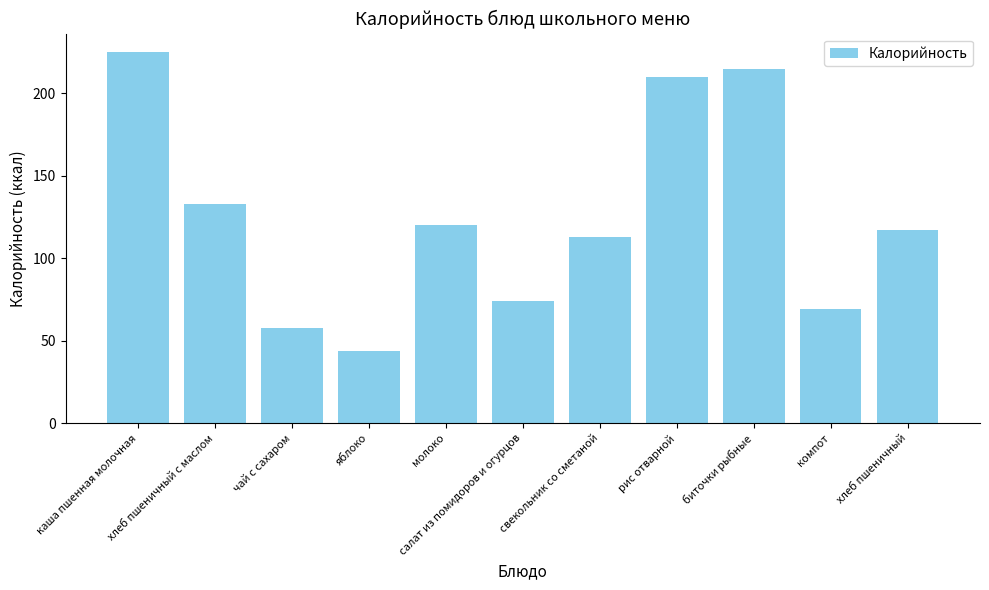

What is the change in value from каша пшенная молочная to чай с сахаром?

-167